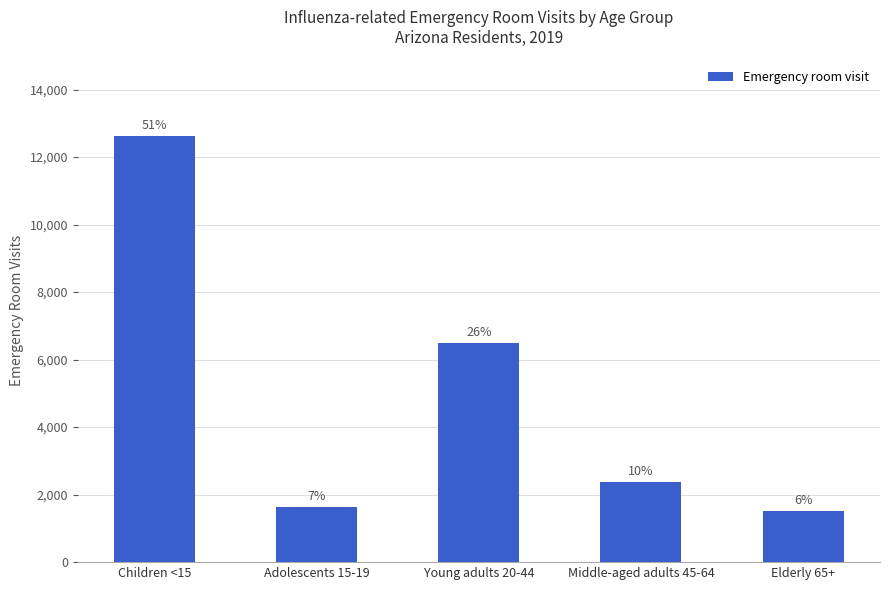

What is the change in value from Adolescents 15-19 to Middle-aged adults 45-64?

+722